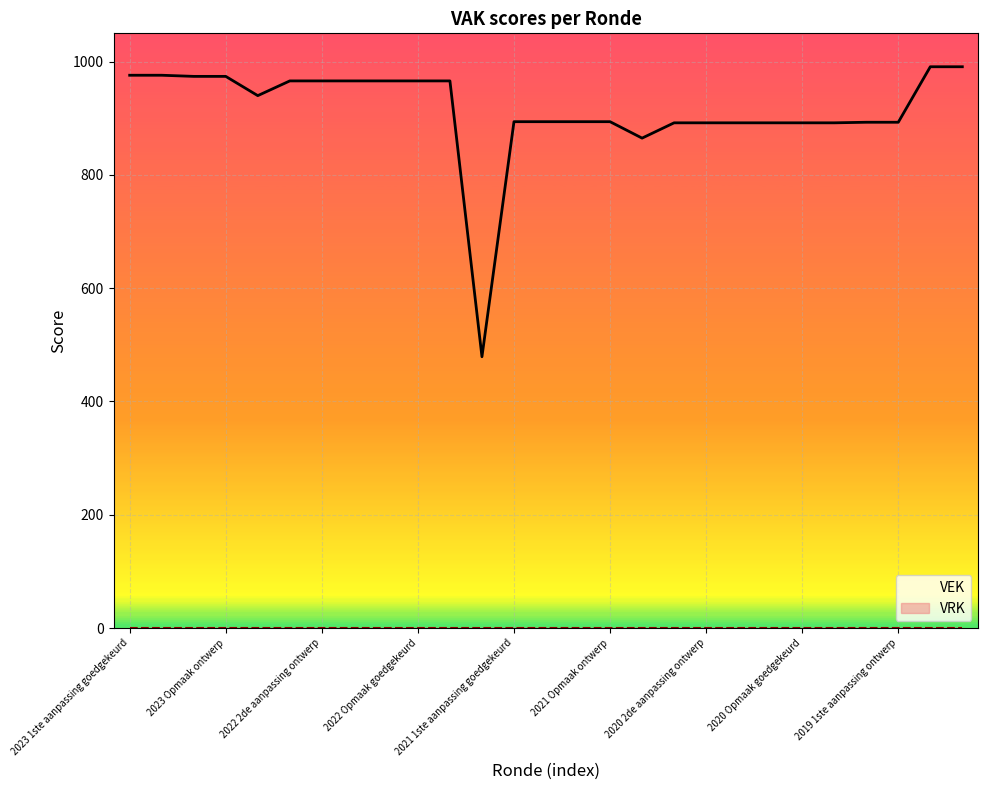

True or false: VRK has a value of 0 at 16.

True